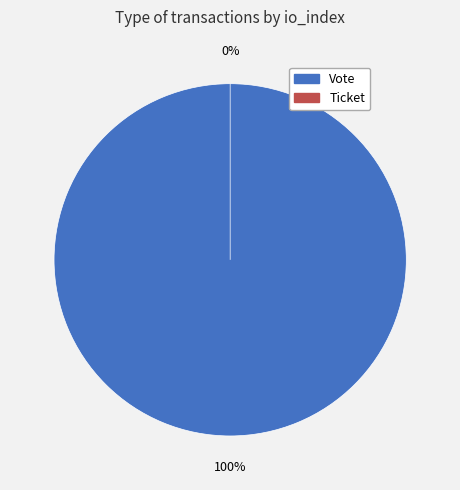

Which has a higher value, Ticket or Vote?

Vote